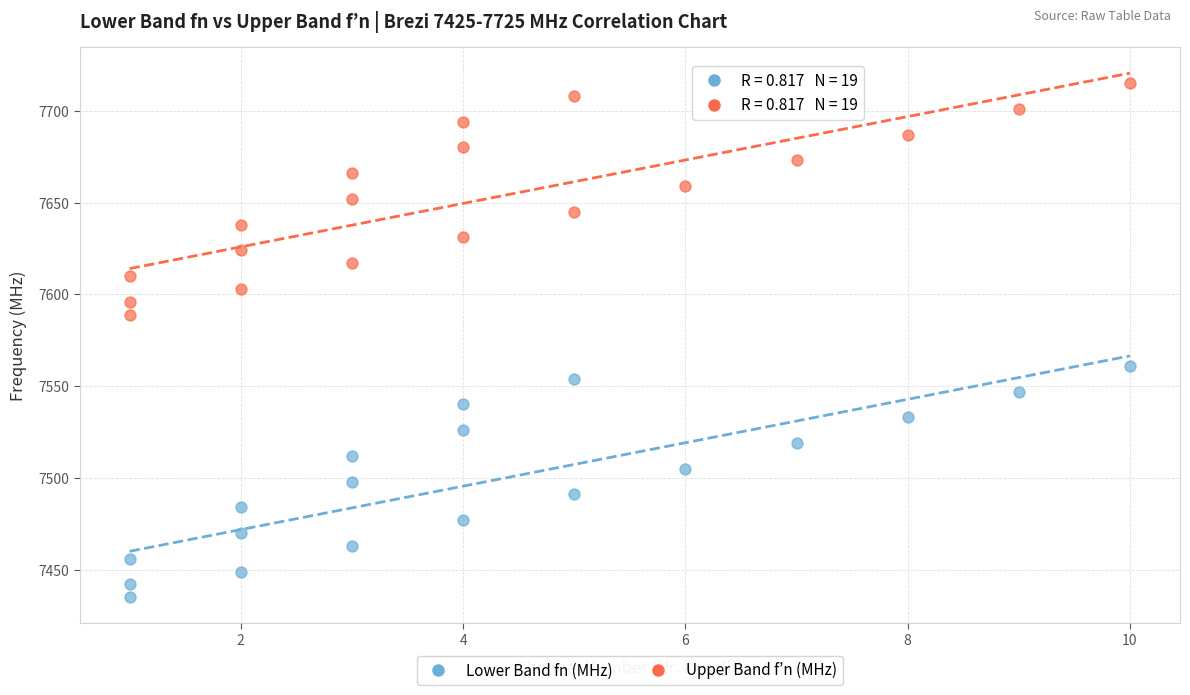

Which series contains the highest Y value?

Upper Band f’n (MHz)